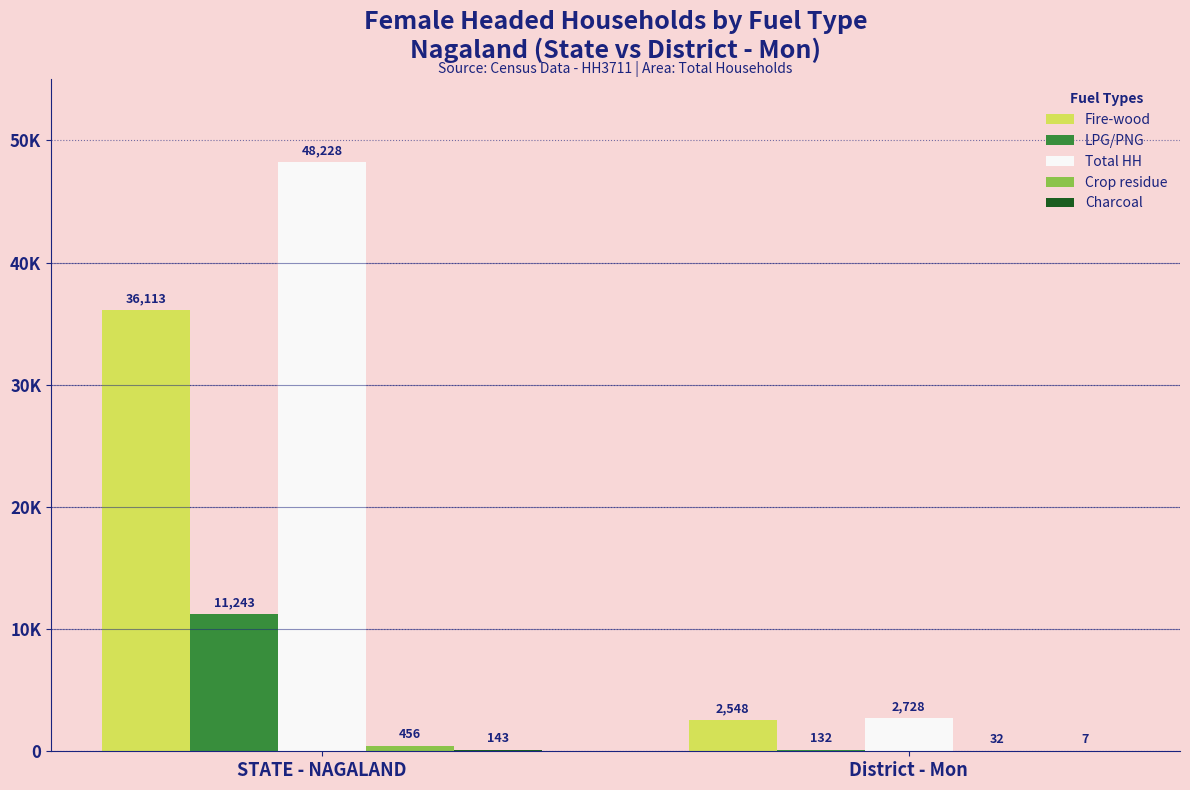

Count the Total HH values in the range 2728 to 48228.

2